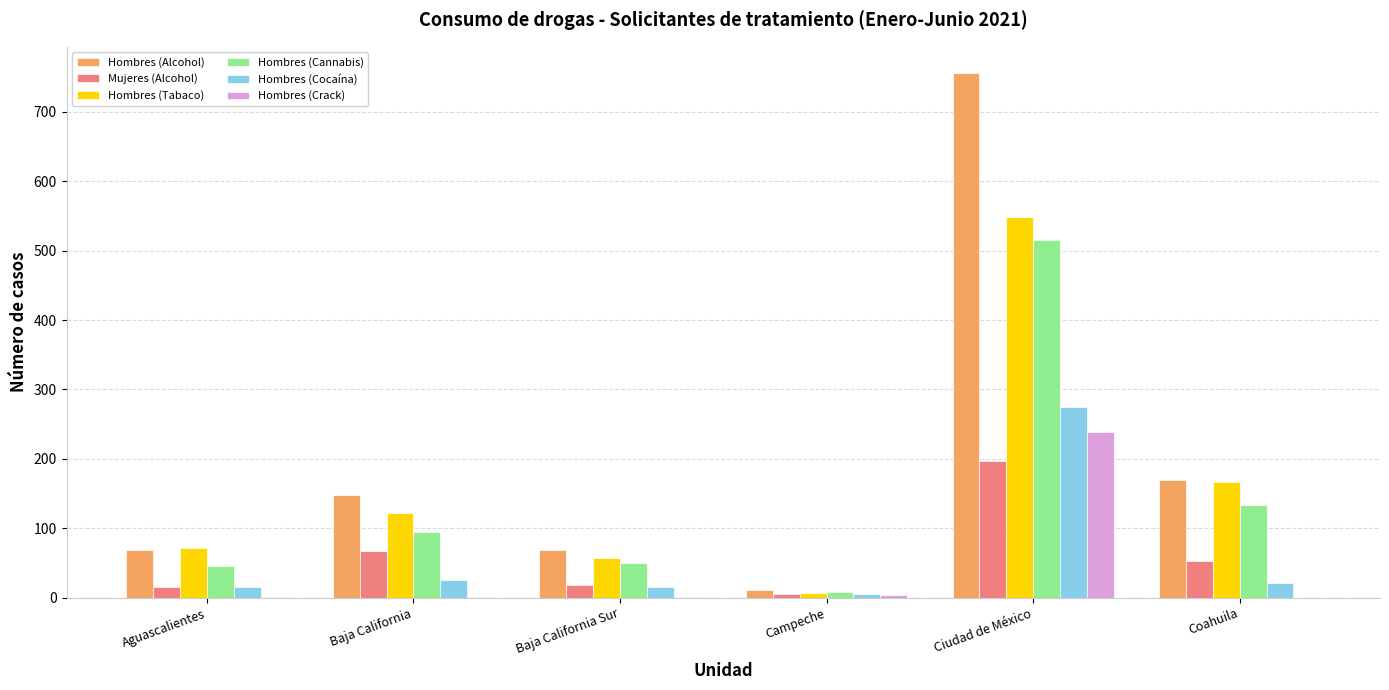

Is it true that Mujeres (Alcohol) equals 197 at Ciudad de México?

True